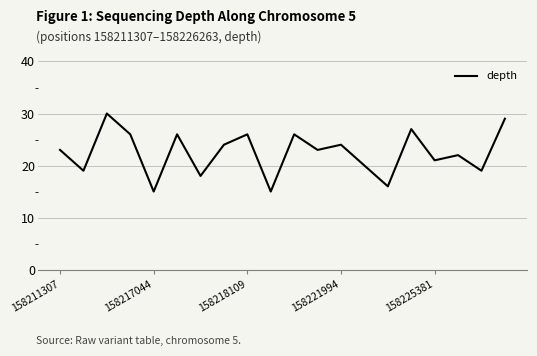

What is the smallest value displayed?

15